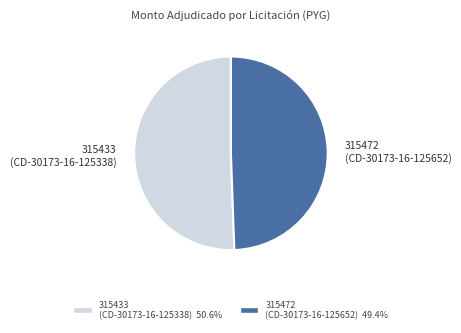

Is there any slice that represents more than half of the pie?

Yes